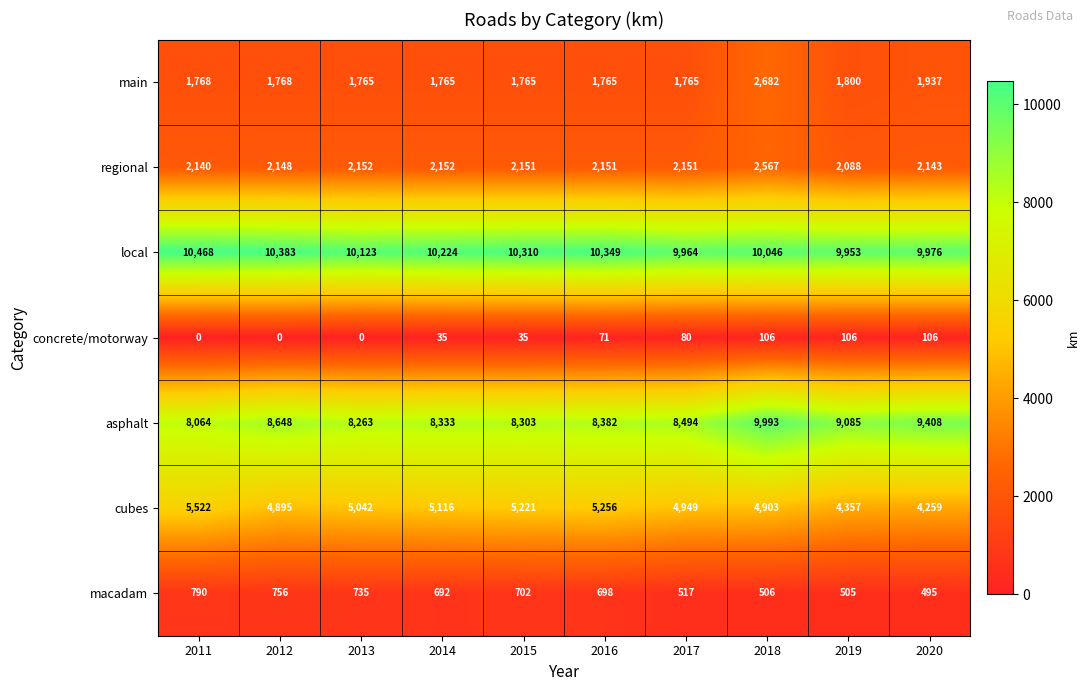

What is the maximum value for main?

2682